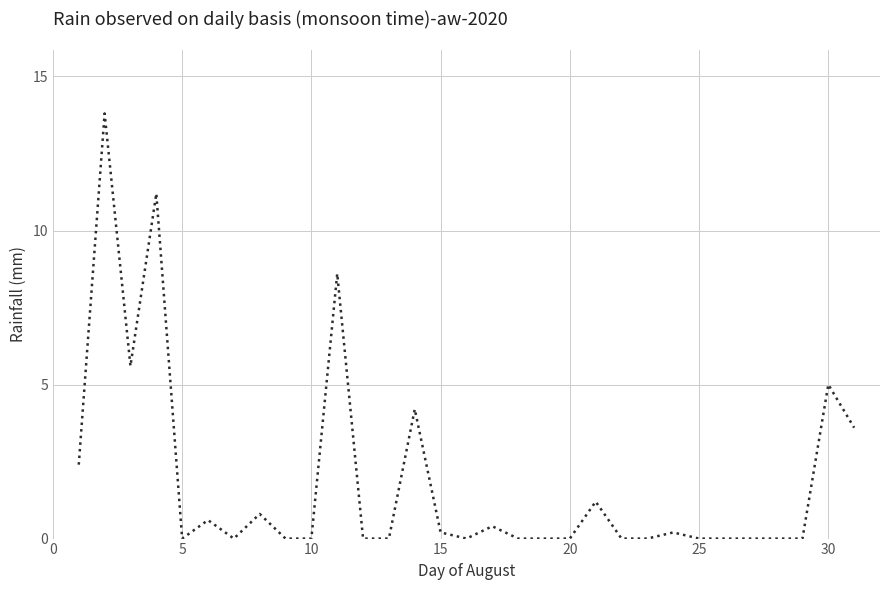

What is the difference between the maximum and minimum values?

13.8